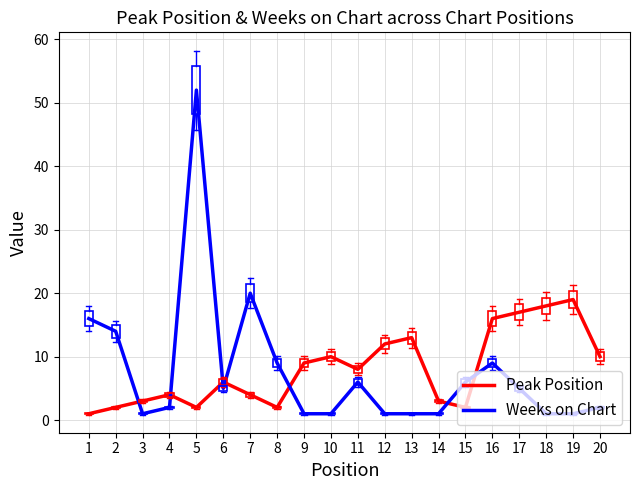

After their last crossing, which series has the higher values: Weeks on Chart or Peak Position?

Peak Position